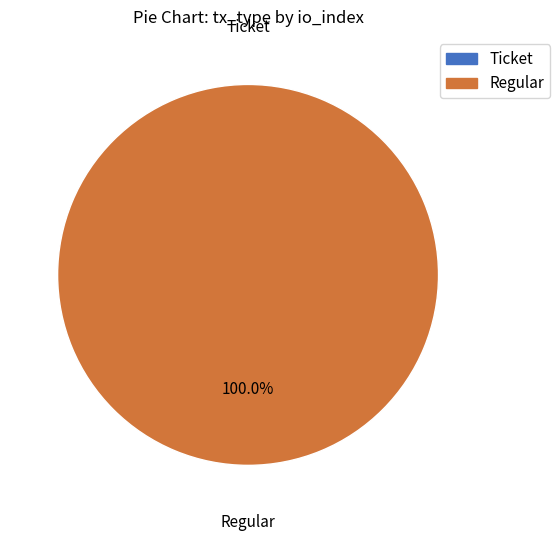

Which slice is the smallest?

Ticket